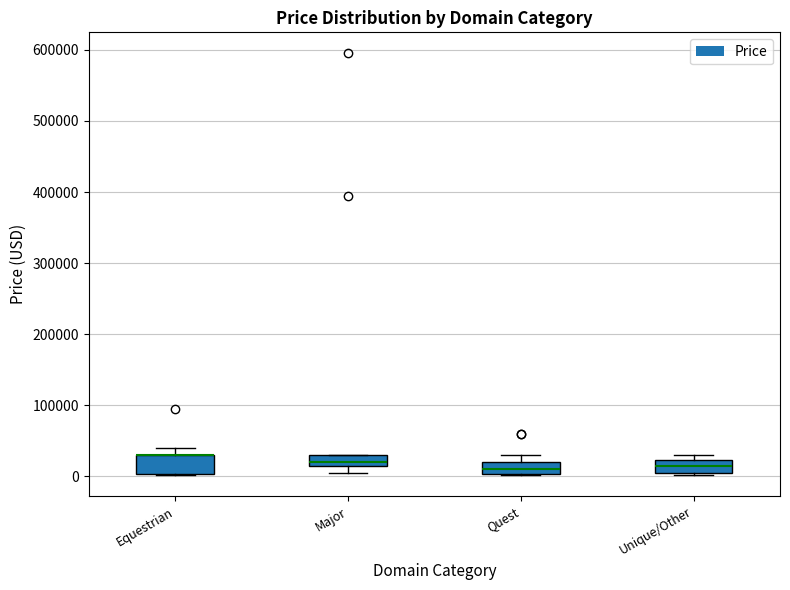

Reading left to right, read every box against the y-axis: the position of its median line, the range the box covers, and the ends of its whiskers. The values are not printed on the chart, so give them approximately, as read against the axis.

Equestrian: median 30000 (drawn on the box's upper edge), box 0 to 30000, whiskers 0 to 40000
Major: median 20000, box 10000 to 30000, whiskers 0 to 30000
Quest: median 10000, box 0 to 20000, whiskers 0 to 30000
Unique/Other: median 10000, box 0 to 20000, whiskers 0 to 30000